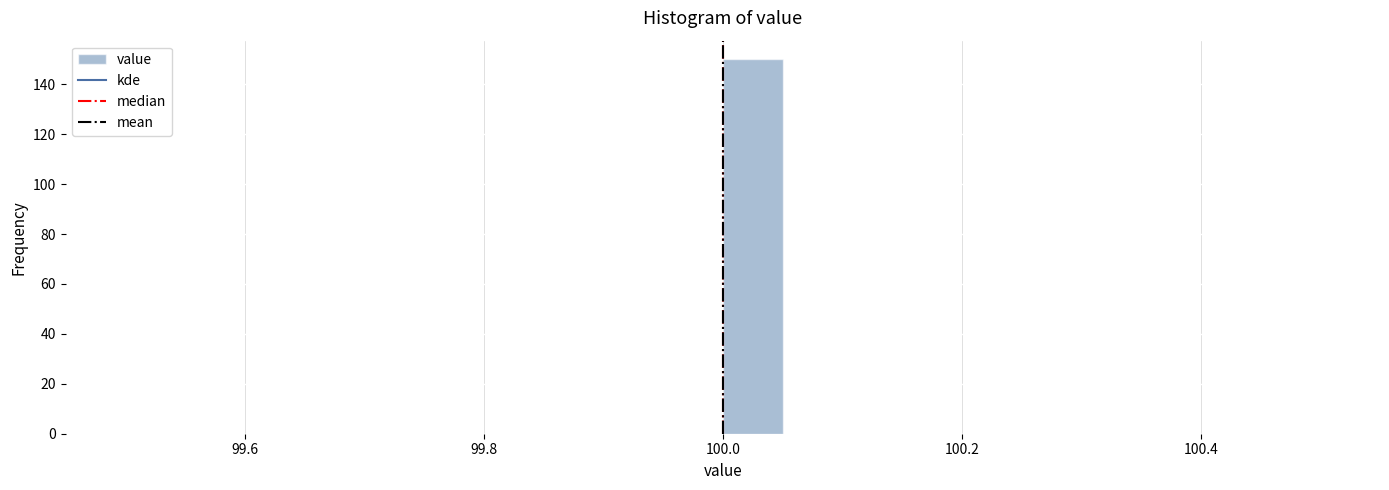

Around what value on the x-axis is the tallest bar? Give the approximate position of its centre, as read against the axis.

100.02